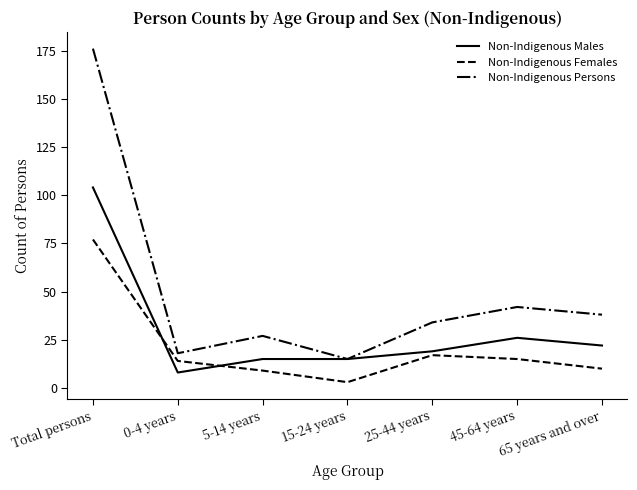

Which label corresponds to the largest value in the chart?

Total persons